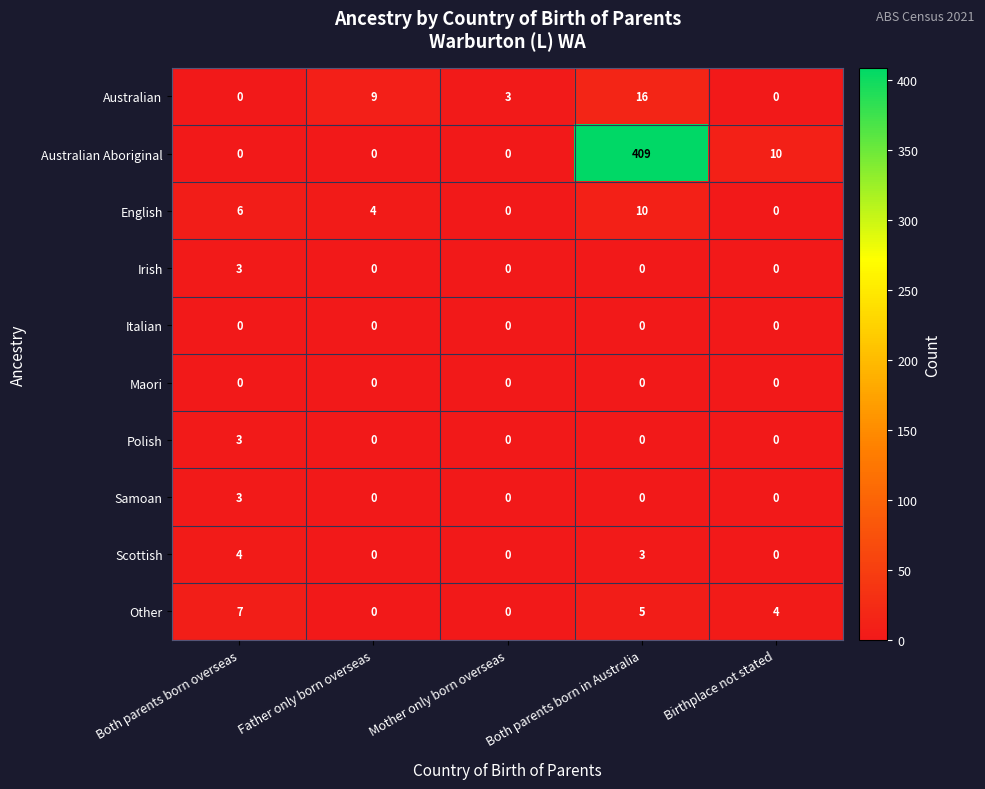

At which category is the sum across all series the highest?

Both parents born in Australia